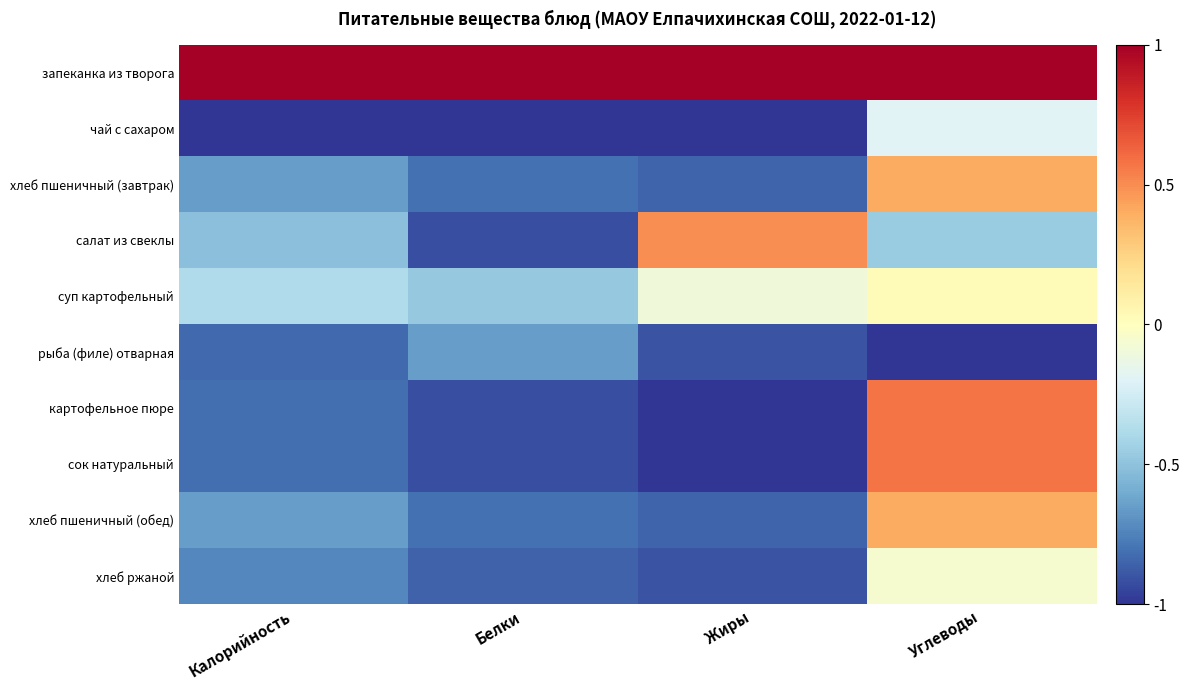

At Углеводы, list the series in order from smallest to largest.

рыба (филе) отварная, салат из свеклы, чай с сахаром, хлеб ржаной, суп картофельный, хлеб пшеничный (завтрак), хлеб пшеничный (обед), картофельное пюре, сок натуральный, запеканка из творога